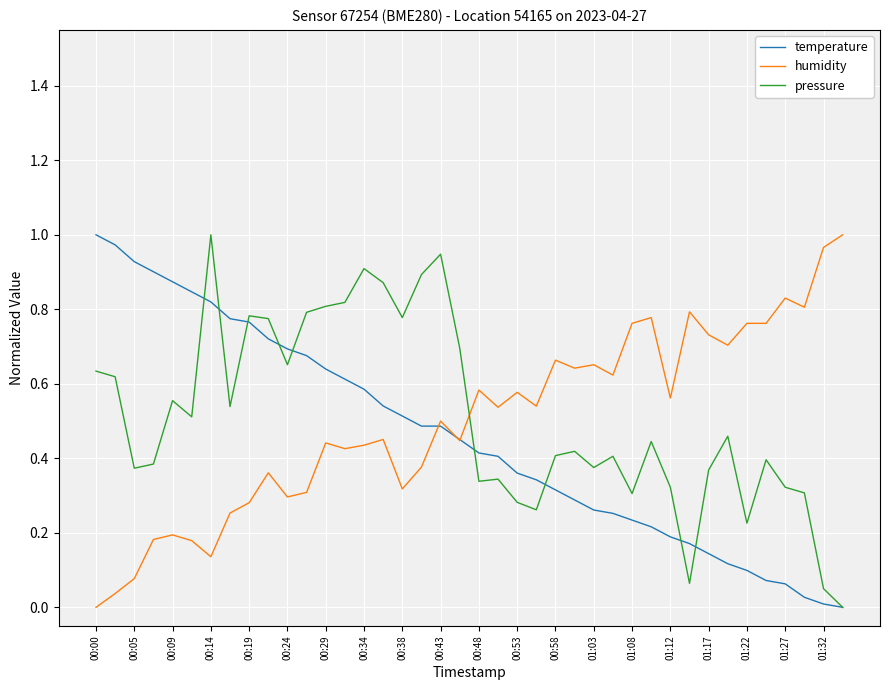

How many lines are shown in the chart?

3